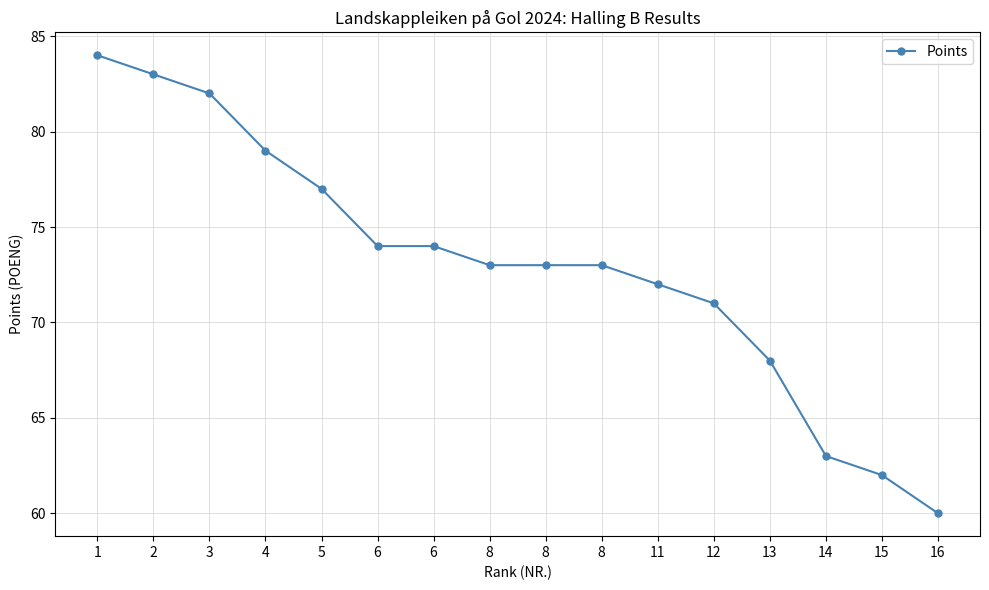

Reading left to right, extract all data points from this chart.

84	83	82	79	77	74	74	73	73	73	72	71	68	63	62	60